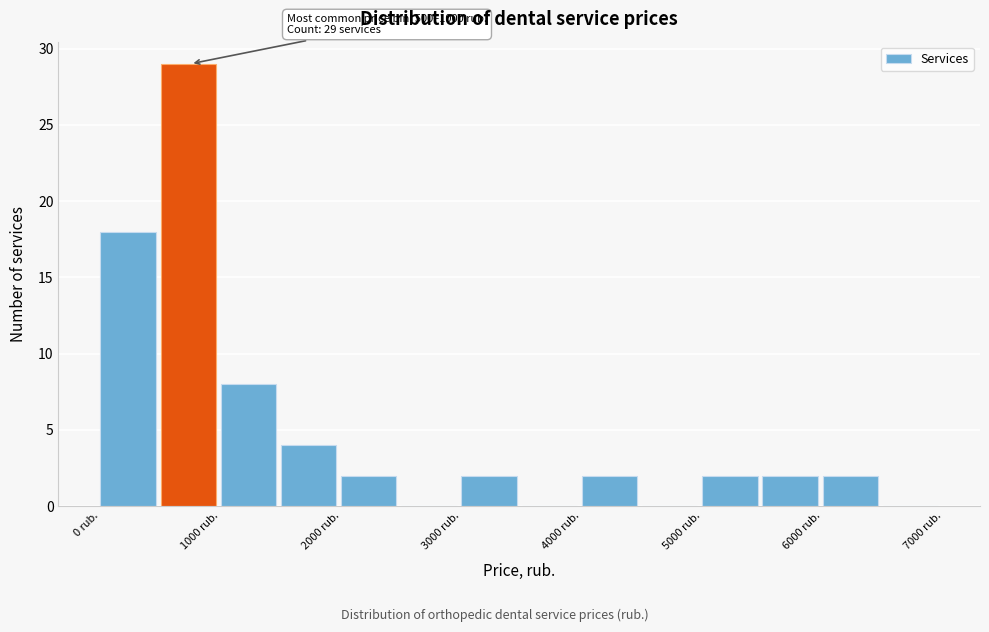

Over which range of the x-axis is the bar tallest?

500 to 1000